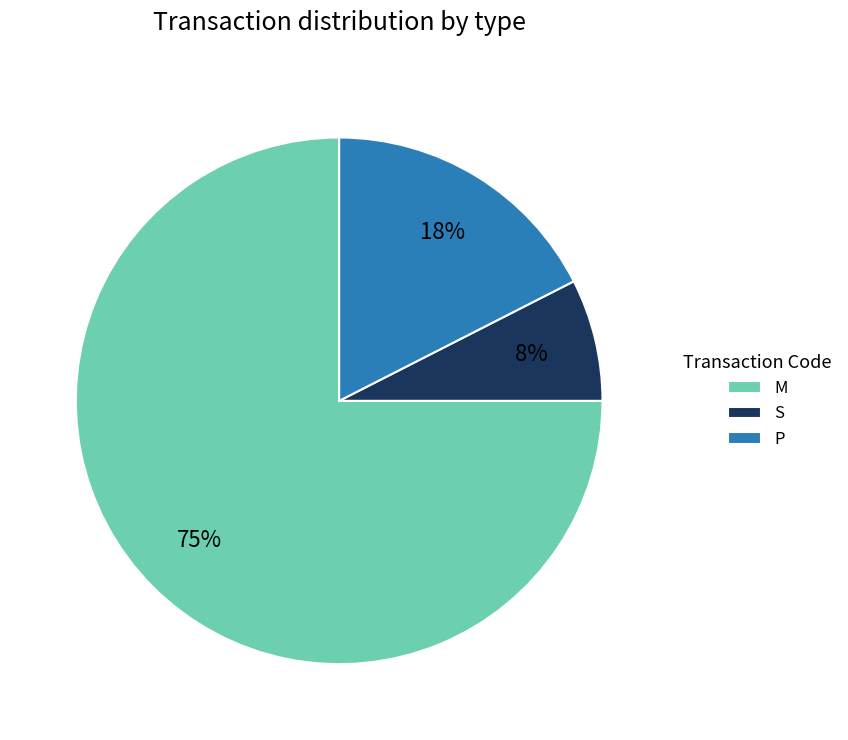

Count the number of slices in the pie.

3